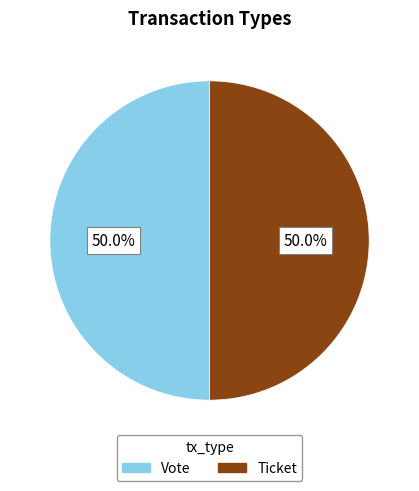

How much of the chart is everything except Ticket?

50.0%